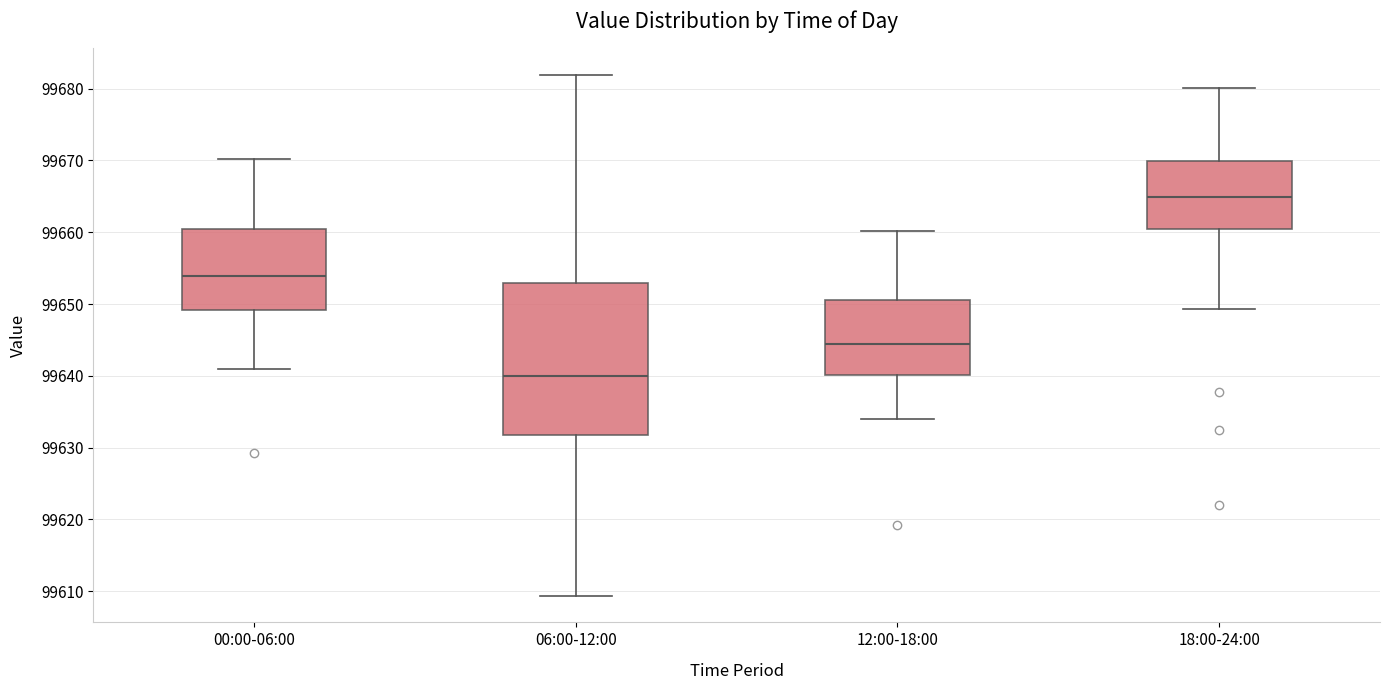

Reading left to right, transcribe this box plot: for each box, give where its median line is, the range the box spans, and where its two whiskers end, as read against the y-axis. The values are not printed on the chart, so give them approximately, as read against the axis.

00:00-06:00: median 99654, box 99649 to 99660, whiskers 99641 to 99670
06:00-12:00: median 99640, box 99632 to 99653, whiskers 99609 to 99682
12:00-18:00: median 99644, box 99640 to 99651, whiskers 99634 to 99660
18:00-24:00: median 99665, box 99661 to 99670, whiskers 99649 to 99680